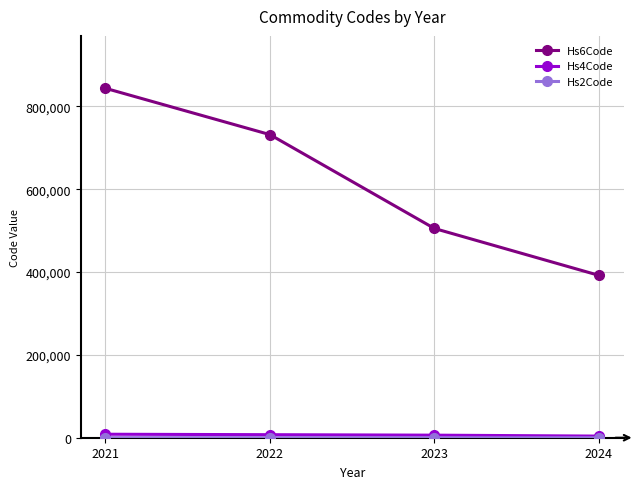

What is the maximum value shown in the chart?

843680